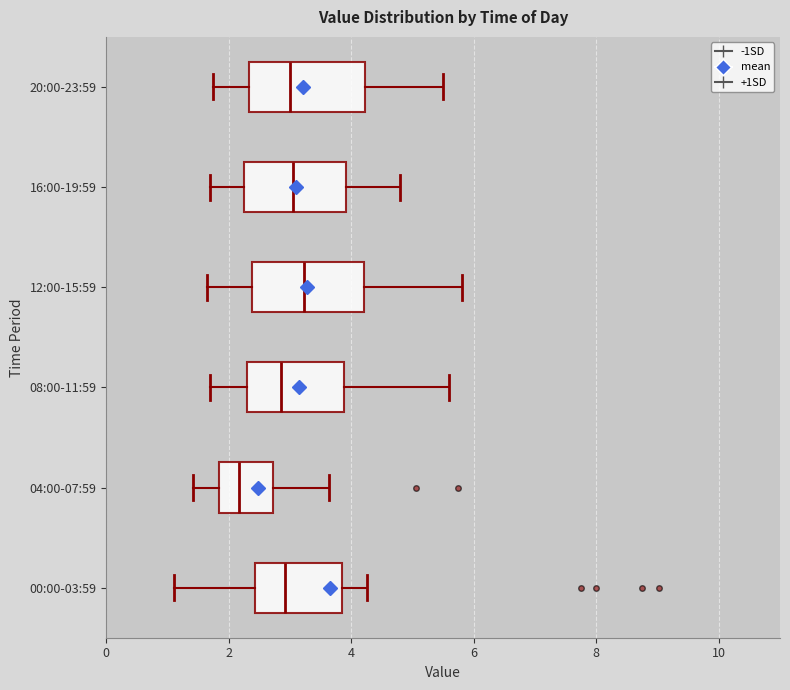

Reading bottom to top, transcribe this box plot: for each box, give where its median line is, the range the box spans, and where its two whiskers end, as read against the x-axis. The values are not printed on the chart, so give them approximately, as read against the axis.

00:00-03:59: median 3.0, box 2.4 to 3.8, whiskers 1.2 to 4.2
04:00-07:59: median 2.2, box 1.8 to 2.8, whiskers 1.4 to 3.6
08:00-11:59: median 2.8, box 2.4 to 3.8, whiskers 1.8 to 5.6
12:00-15:59: median 3.2, box 2.4 to 4.2, whiskers 1.6 to 5.8
16:00-19:59: median 3.0, box 2.2 to 4.0, whiskers 1.8 to 4.8
20:00-23:59: median 3.0, box 2.4 to 4.2, whiskers 1.8 to 5.6